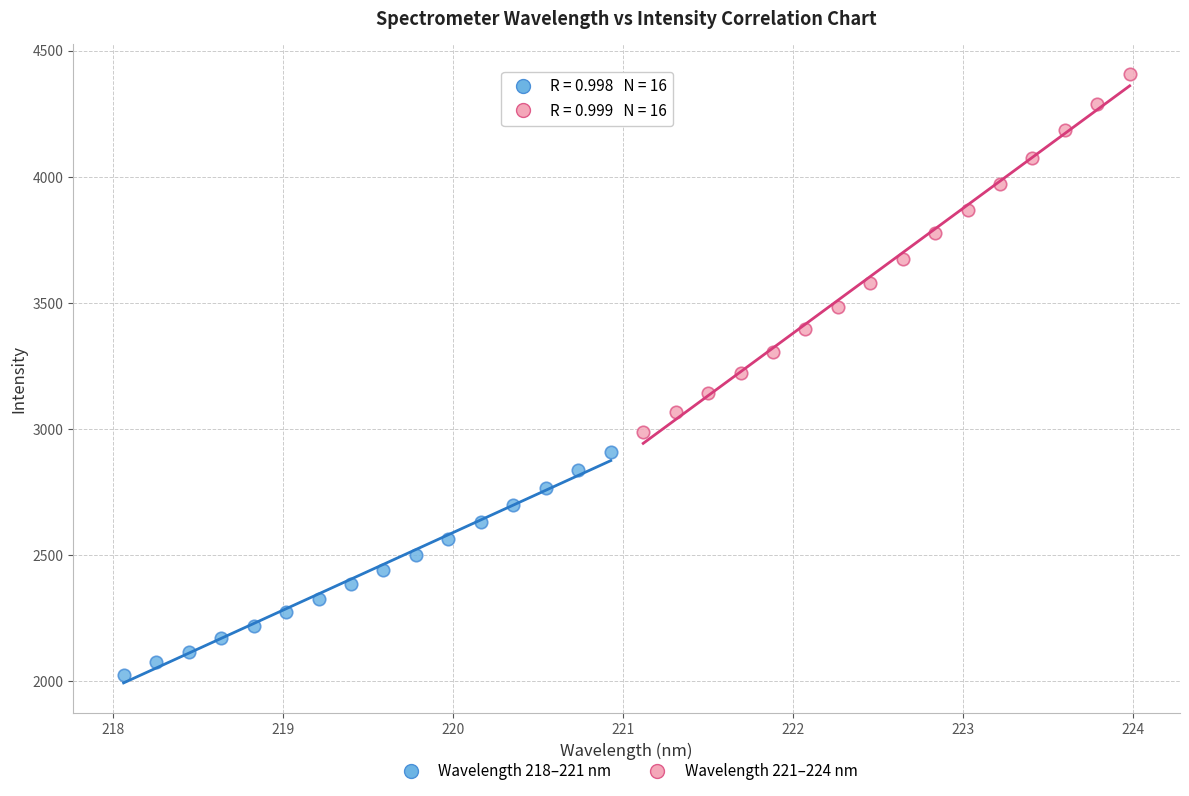

Which series has the widest spread of Y values?

Wavelength 221–224 nm